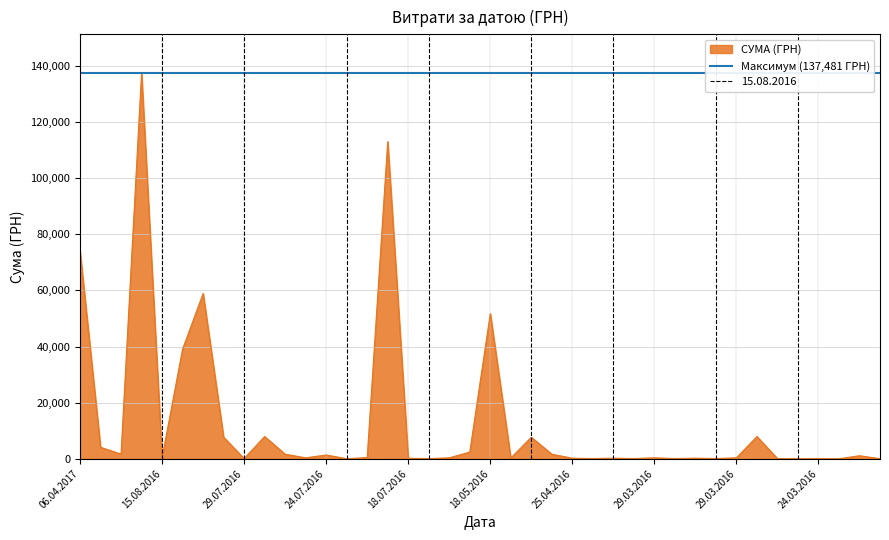

The chart shows a value of 1365.8 at 24.07.2016. True or false?

True